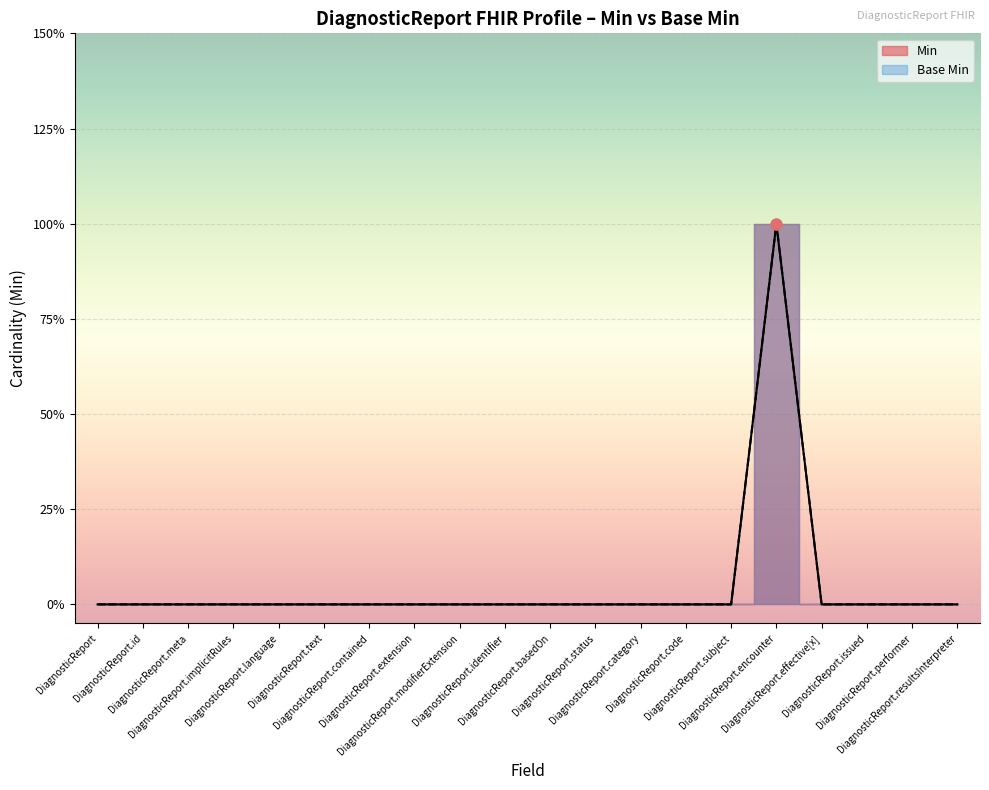

At how many categories does at least one series exceed 0?

1